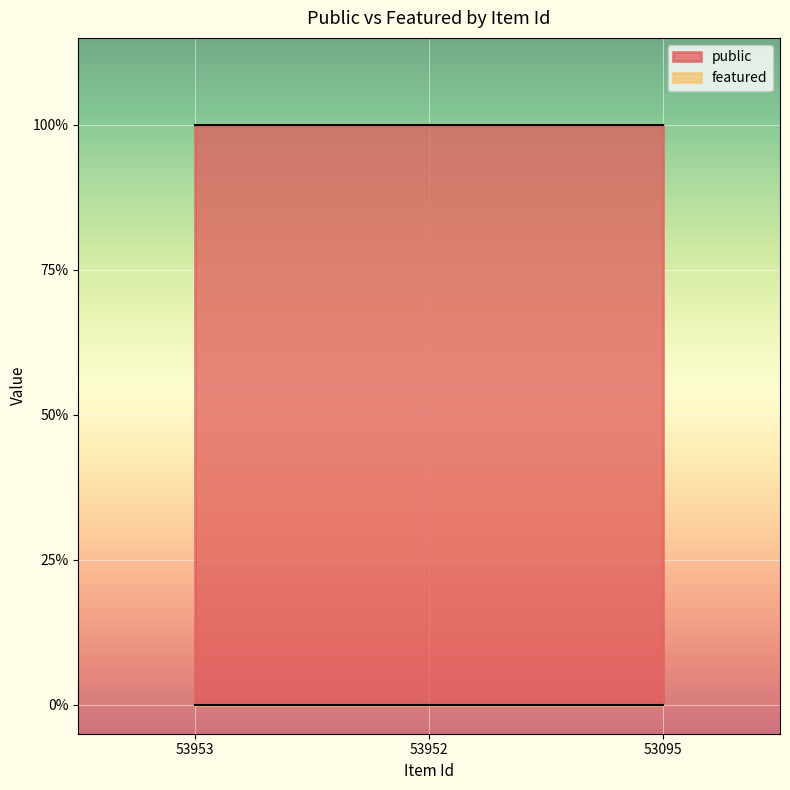

Which series changed the most between 53952 and 53095?

public